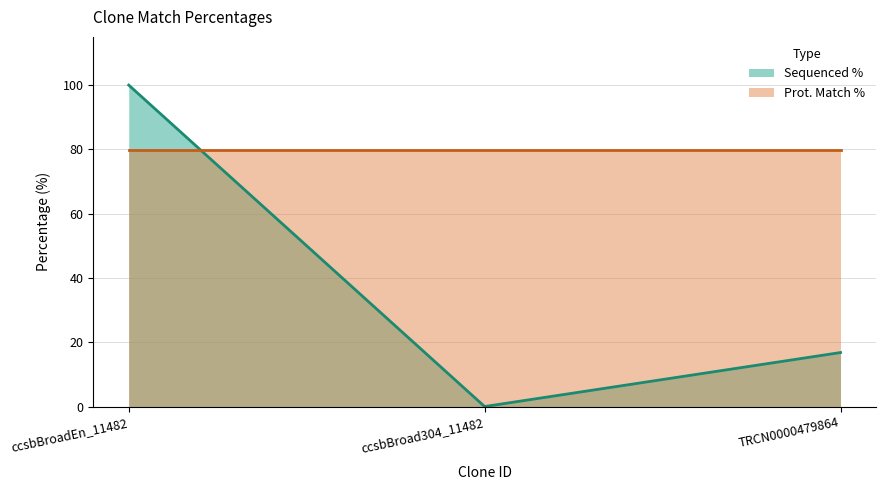

Is it true that the value at ccsbBroad304_11482 is -56.3?

False